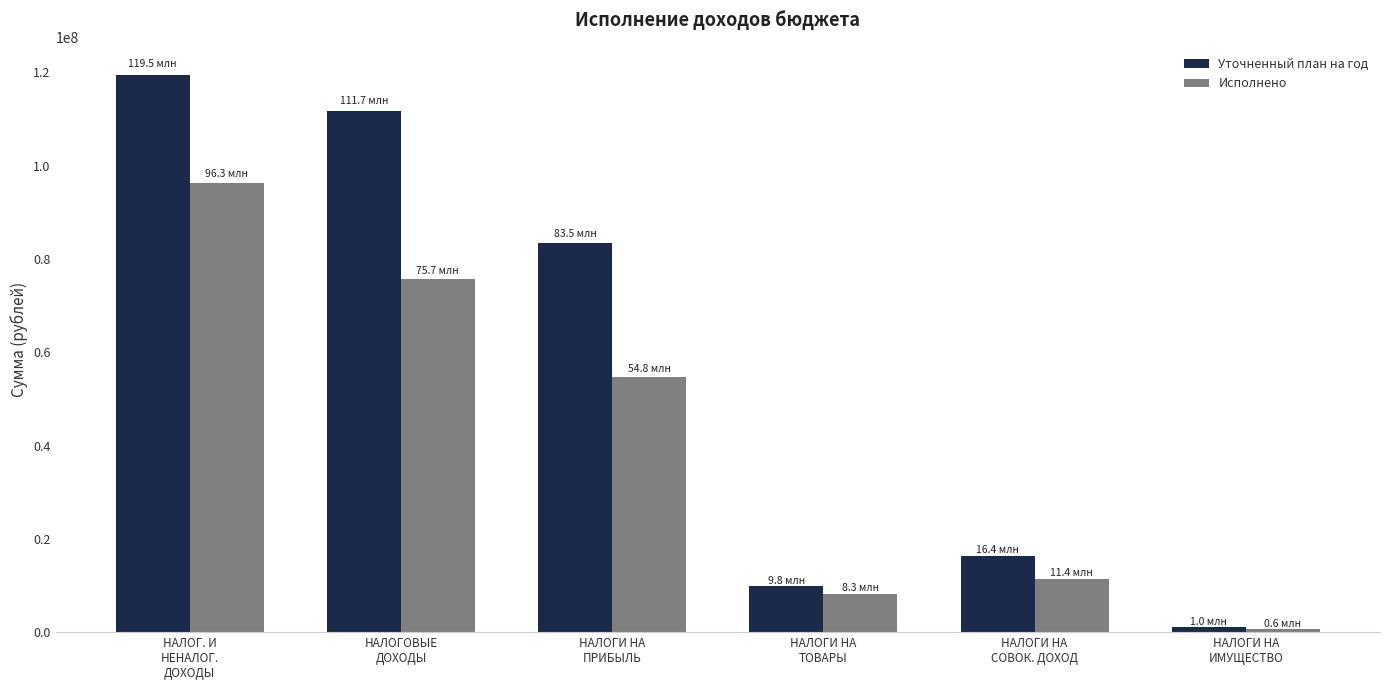

What is the spread (max minus min) of values at НАЛОГОВЫЕ
ДОХОДЫ?

36013700.1